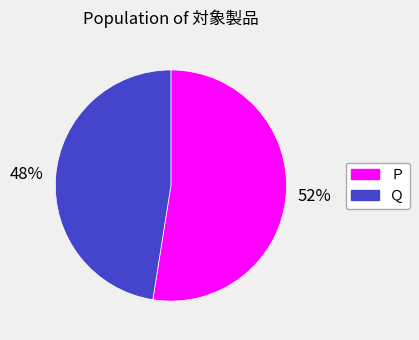

Does any single category account for the majority?

Yes